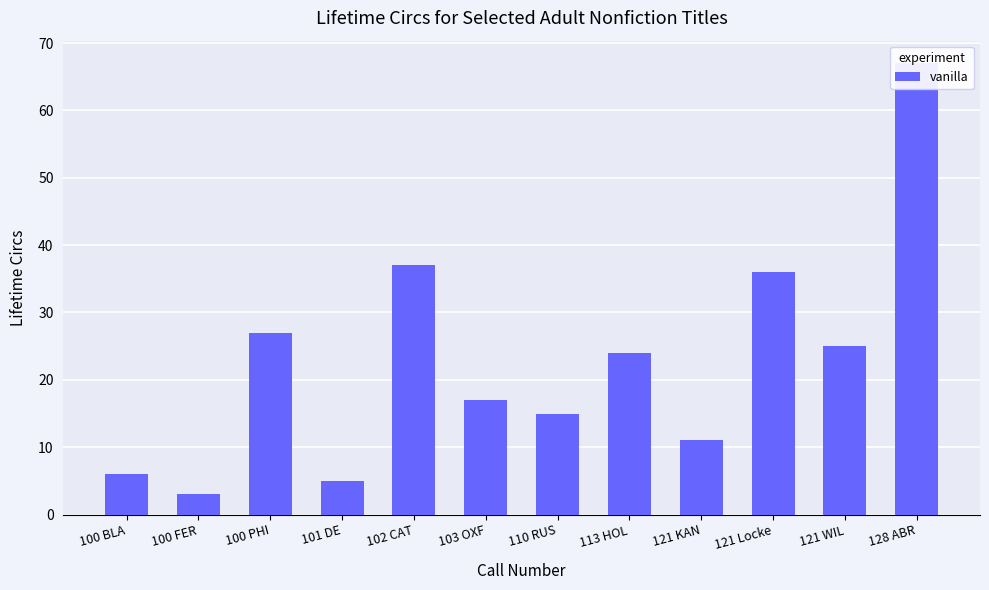

Approximately how many times larger is the value at 128 ABR compared to 101 DE?

13.4